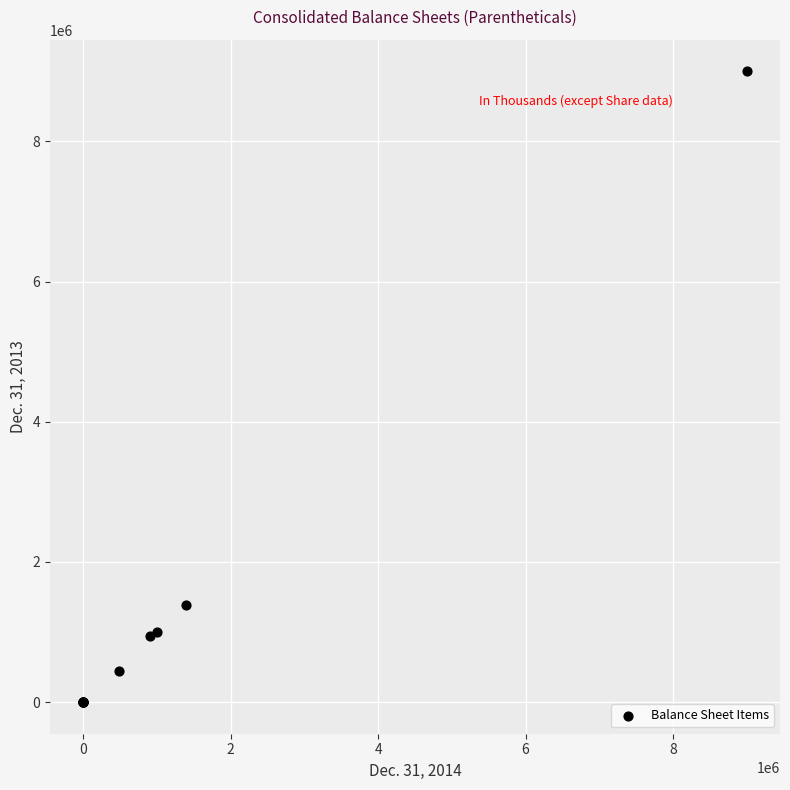

What Y value in the scatter plot is closest to 4500000?

1388625.0